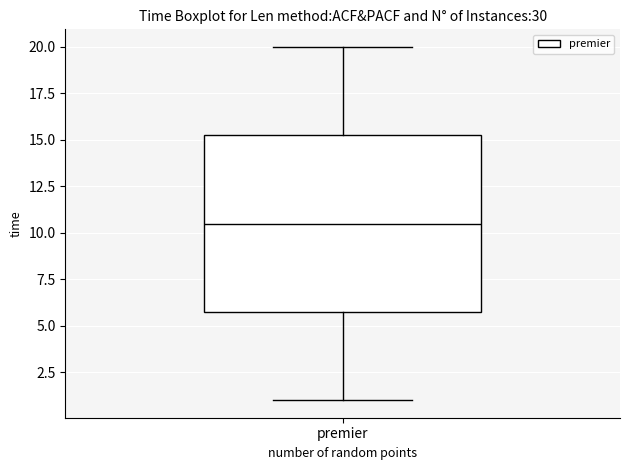

Transcribe this box plot: give where the median line is, the range the box spans, and where the two whiskers end, as read against the y-axis. The values are not printed on the chart, so give them approximately, as read against the axis.

median 10.5, box 6.0 to 15.5, whiskers 1.0 to 20.0